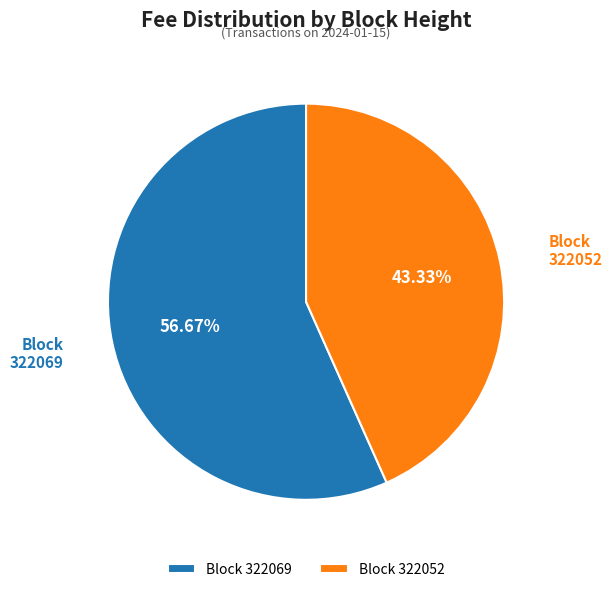

How many segments does this pie chart have?

2